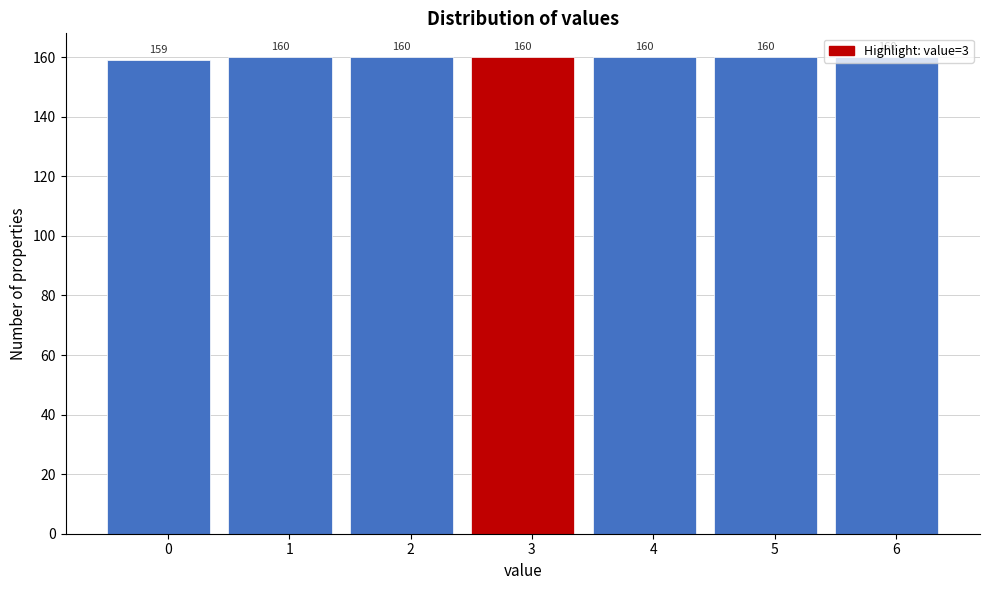

What is the sum of all values?

1119